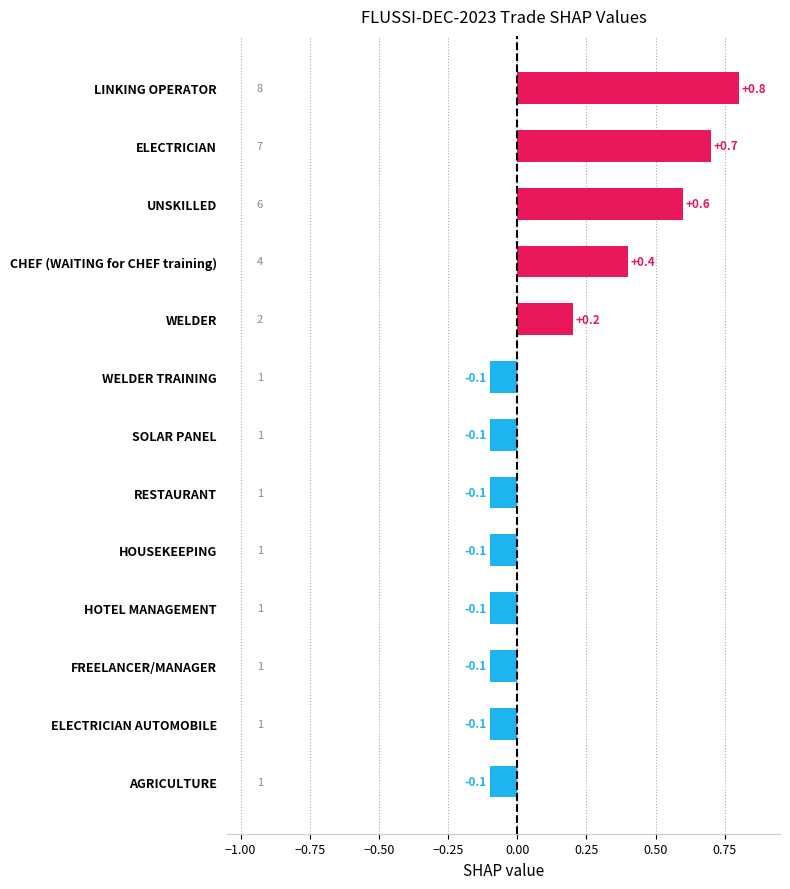

True or false: the data shows 0.2 at CHEF (WAITING for CHEF training).

False